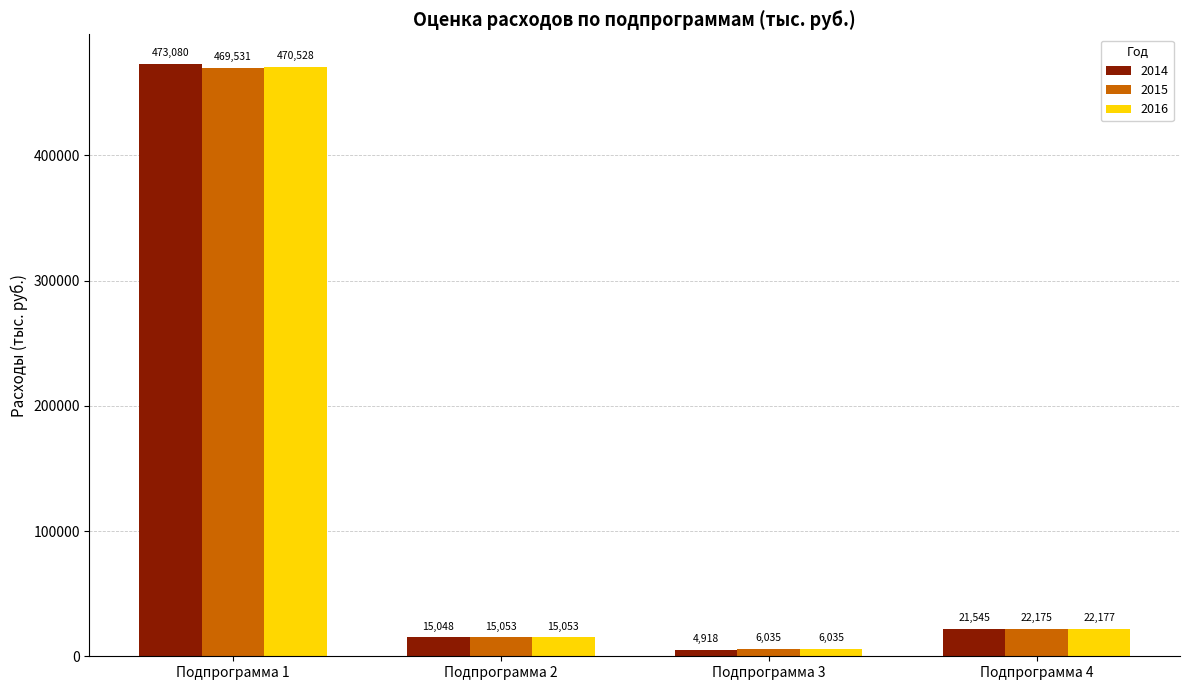

Rank the series by their average value, from highest to lowest.

2014, 2016, 2015